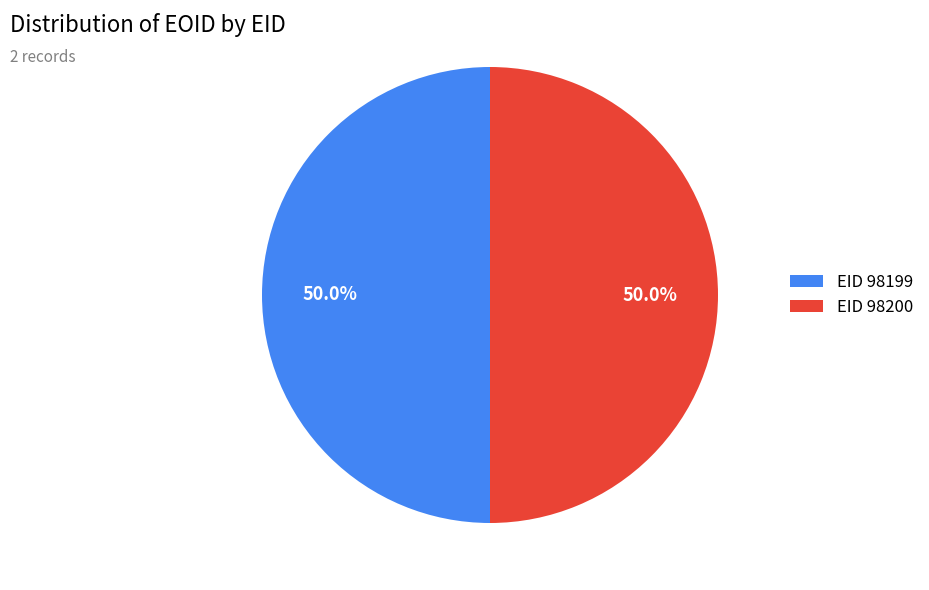

What percentage do EID 98199 and EID 98200 together represent?

100.0%